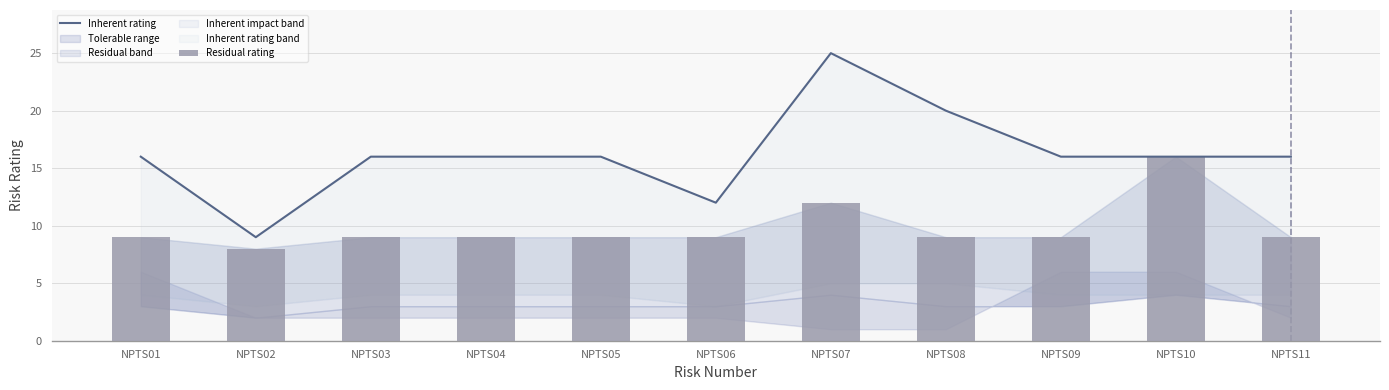

True or false: Residual rating has a value of 12 at NPTS04.

False